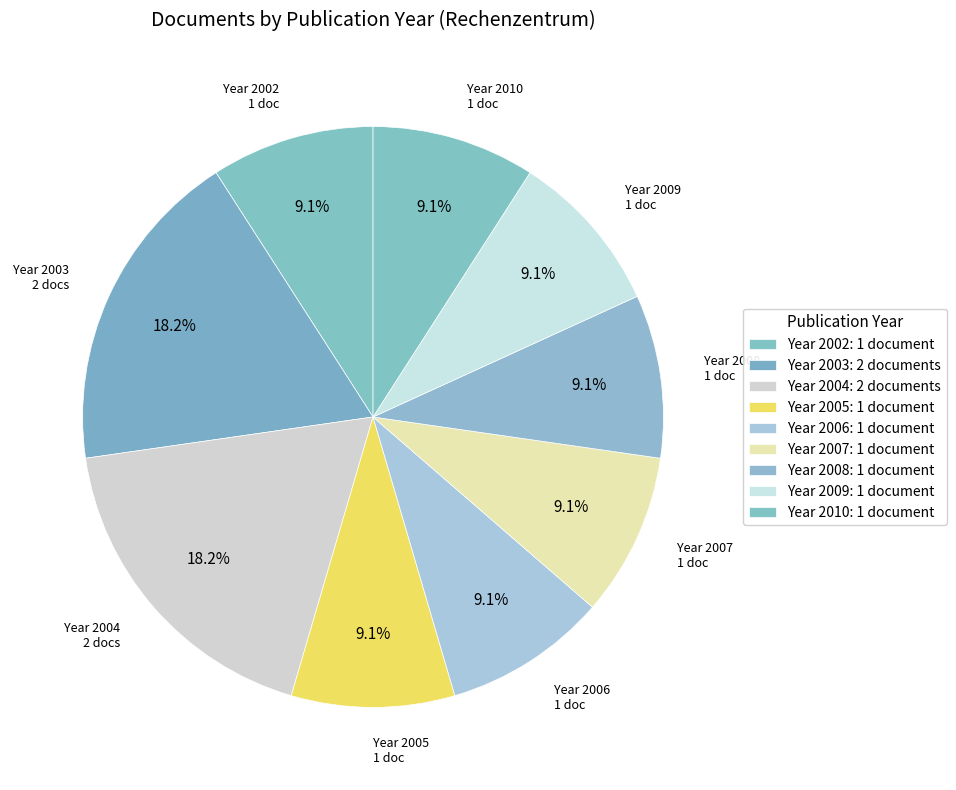

How many slices are in this pie chart?

9